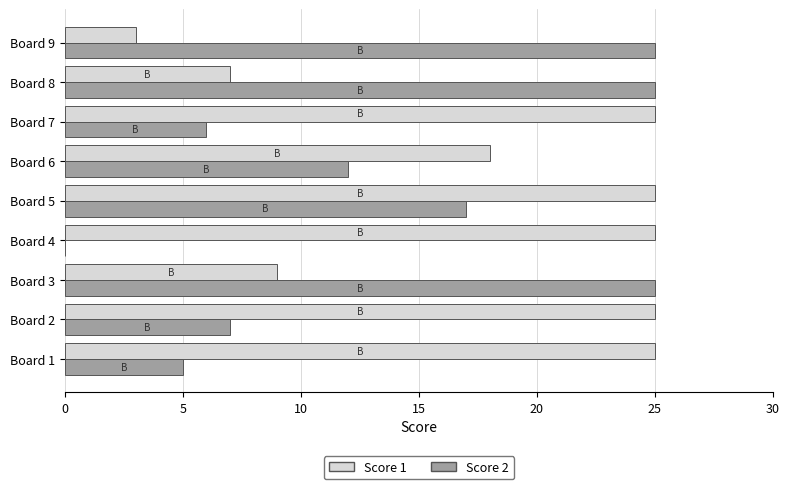

The Score 1 series shows 25 at Board 7. True or false?

True